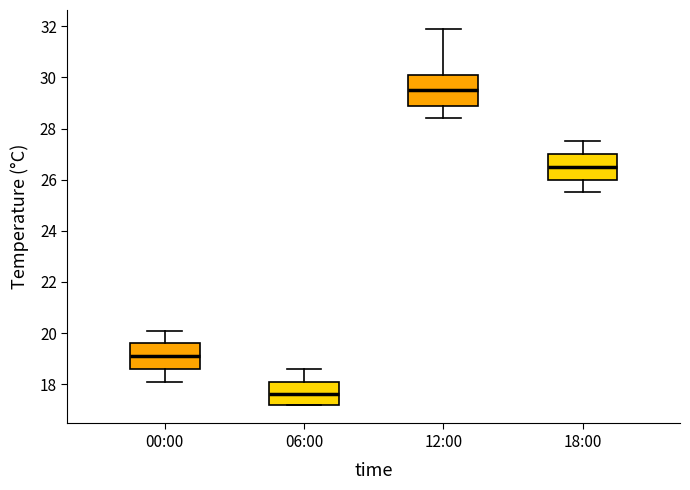

Reading left to right, transcribe this box plot: for each box, give where its median line is, the range the box spans, and where its two whiskers end, as read against the y-axis. The values are not printed on the chart, so give them approximately, as read against the axis.

00:00: median 19.2, box 18.6 to 19.6, whiskers 18.2 to 20.2
06:00: median 17.6, box 17.2 to 18.2, whiskers 17.2 to 18.6
12:00: median 29.6, box 29.0 to 30.2, whiskers 28.4 to 32.0
18:00: median 26.6, box 26.0 to 27.0, whiskers 25.6 to 27.6